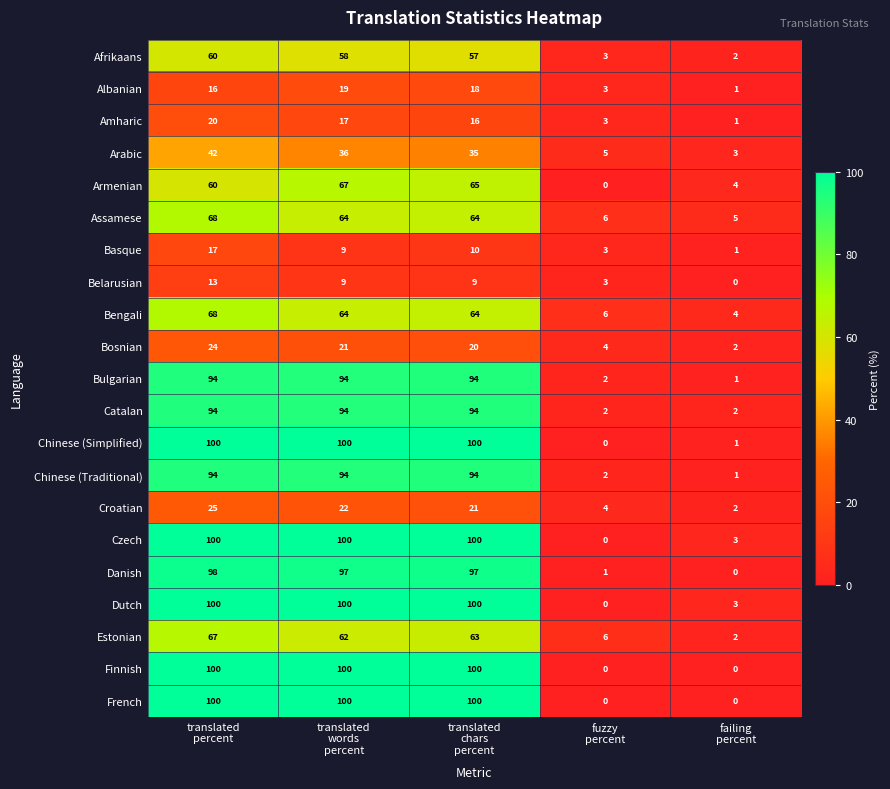

At how many categories does at least one series exceed 24?

3